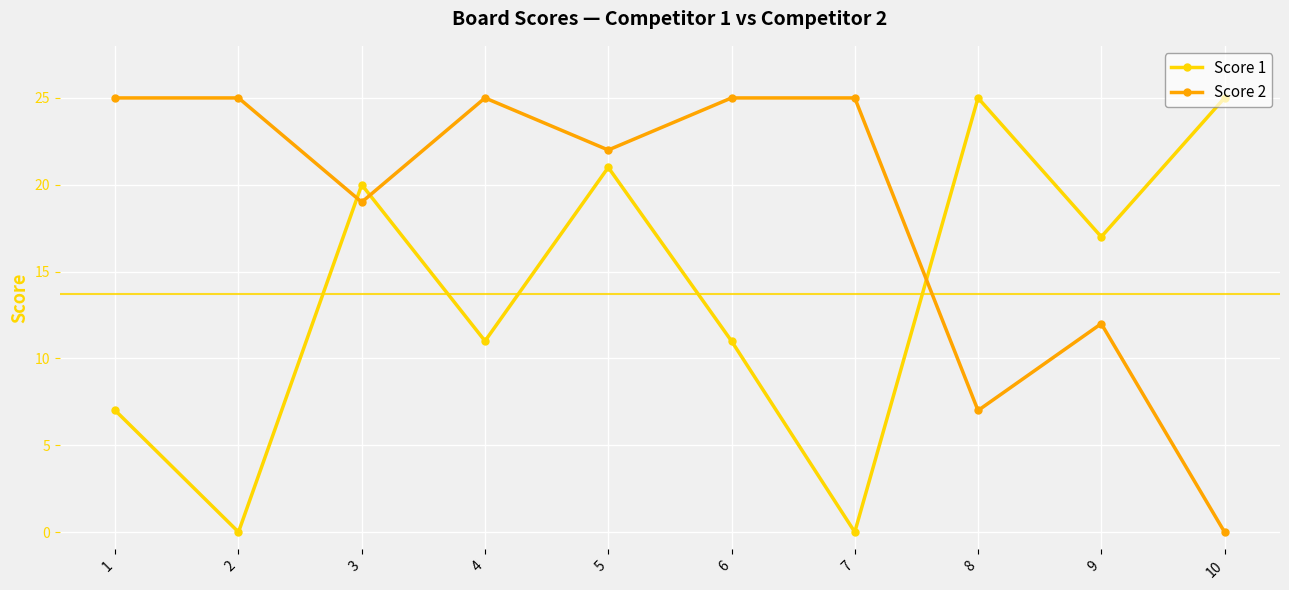

At which category does Score 1 reach its first local valley?

2